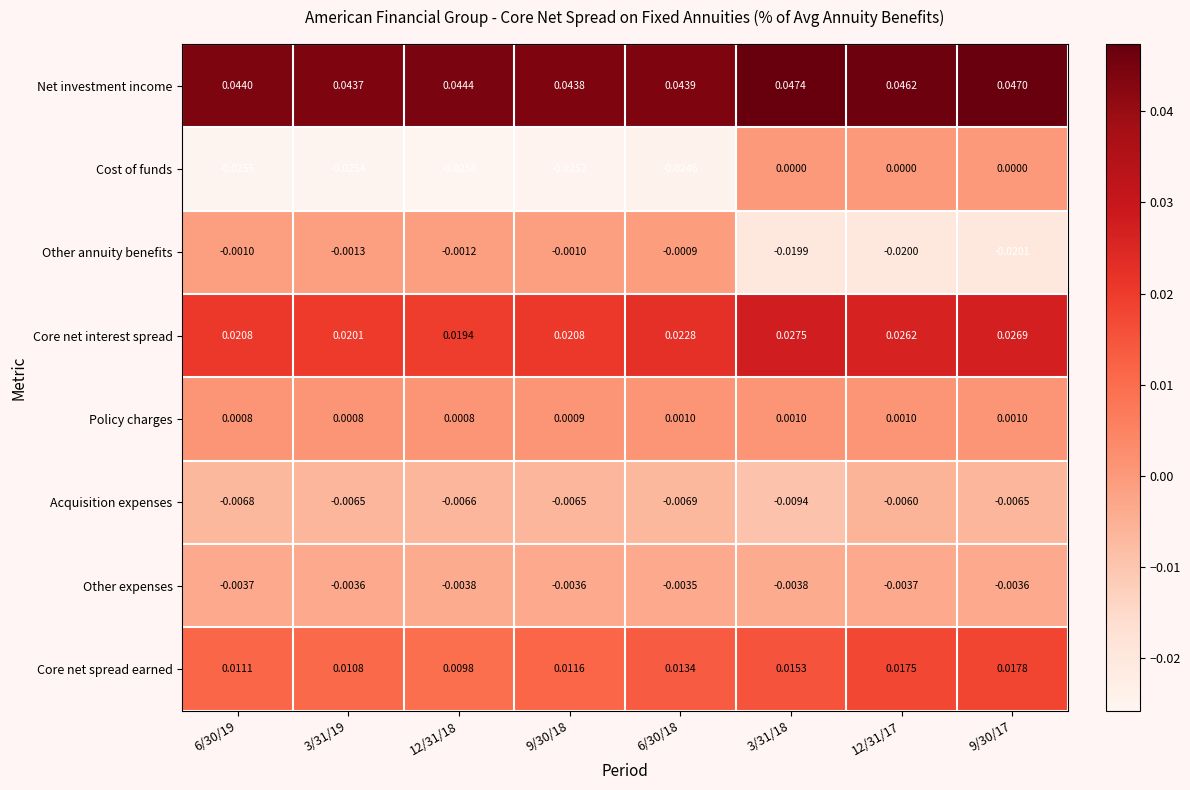

Rank the series by their maximum value, from highest to lowest.

Net investment income, Core net interest spread, Core net spread earned, Policy charges, Cost of funds, Other annuity benefits, Other expenses, Acquisition expenses